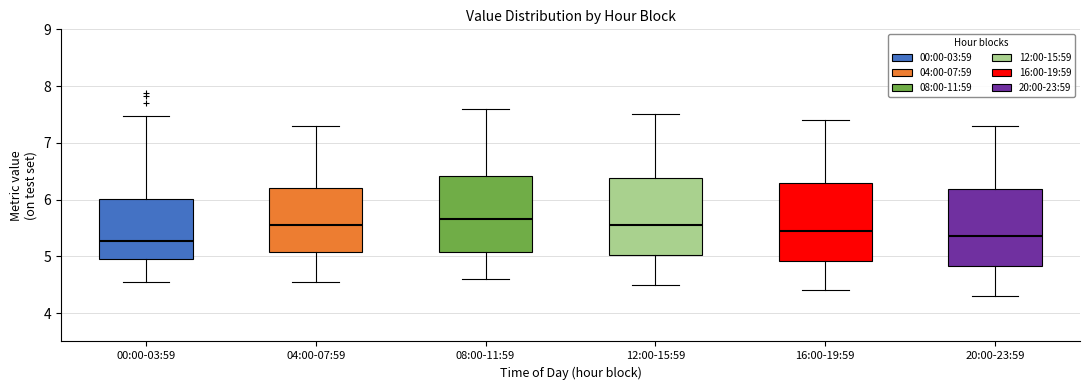

Reading left to right, transcribe this box plot: for each box, give where its median line is, the range the box spans, and where its two whiskers end, as read against the y-axis. The values are not printed on the chart, so give them approximately, as read against the axis.

00:00-03:59: median 5.3, box 5.0 to 6.0, whiskers 4.6 to 7.5
04:00-07:59: median 5.6, box 5.1 to 6.2, whiskers 4.6 to 7.3
08:00-11:59: median 5.7, box 5.1 to 6.4, whiskers 4.6 to 7.6
12:00-15:59: median 5.6, box 5.0 to 6.4, whiskers 4.5 to 7.5
16:00-19:59: median 5.5, box 4.9 to 6.3, whiskers 4.4 to 7.4
20:00-23:59: median 5.4, box 4.8 to 6.2, whiskers 4.3 to 7.3